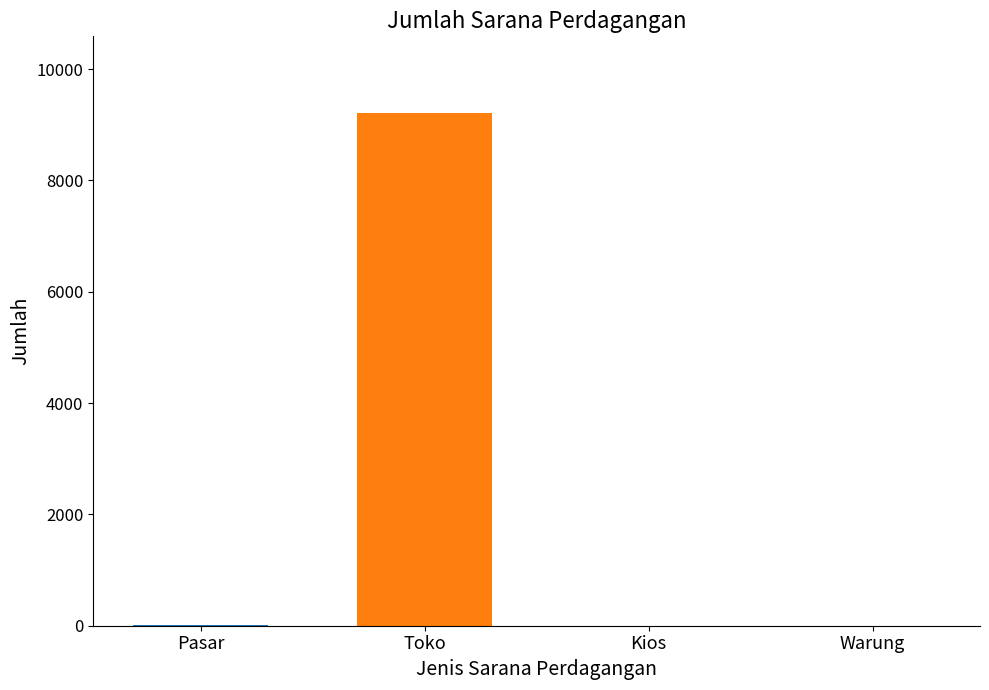

Which has a higher value, Kios or Toko?

Toko